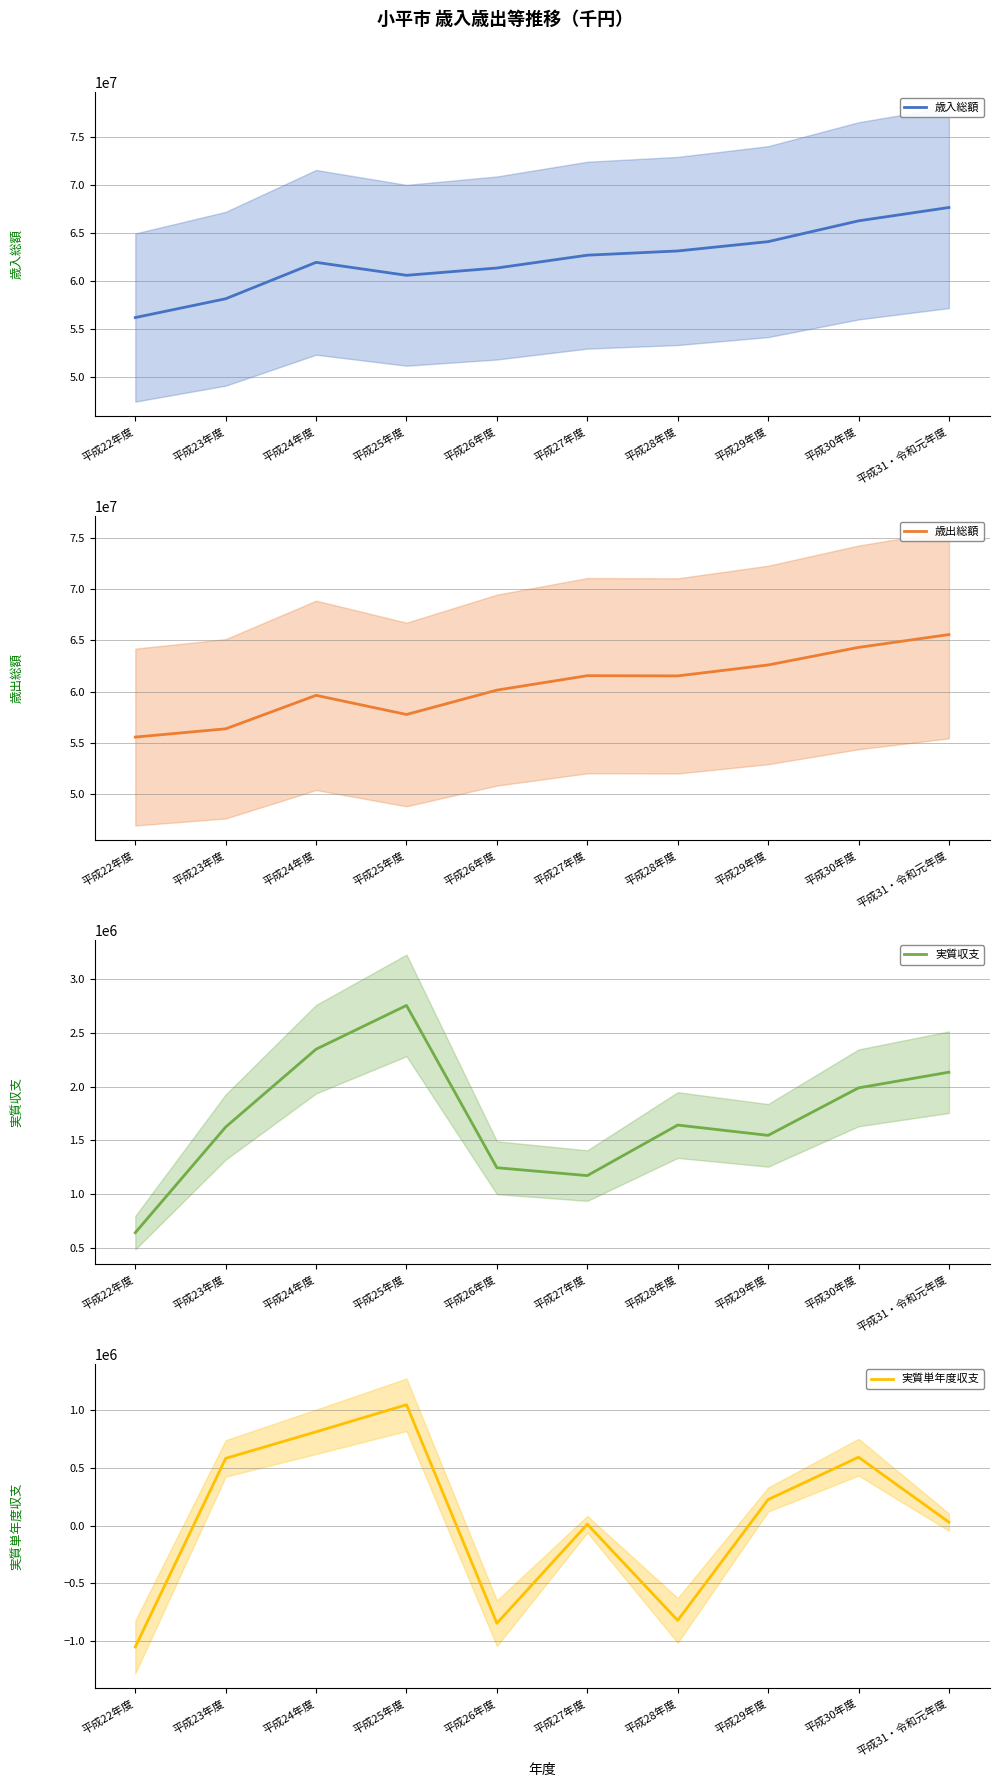

True or false: 歳入総額 has more than 1 points higher than both neighbors.

False